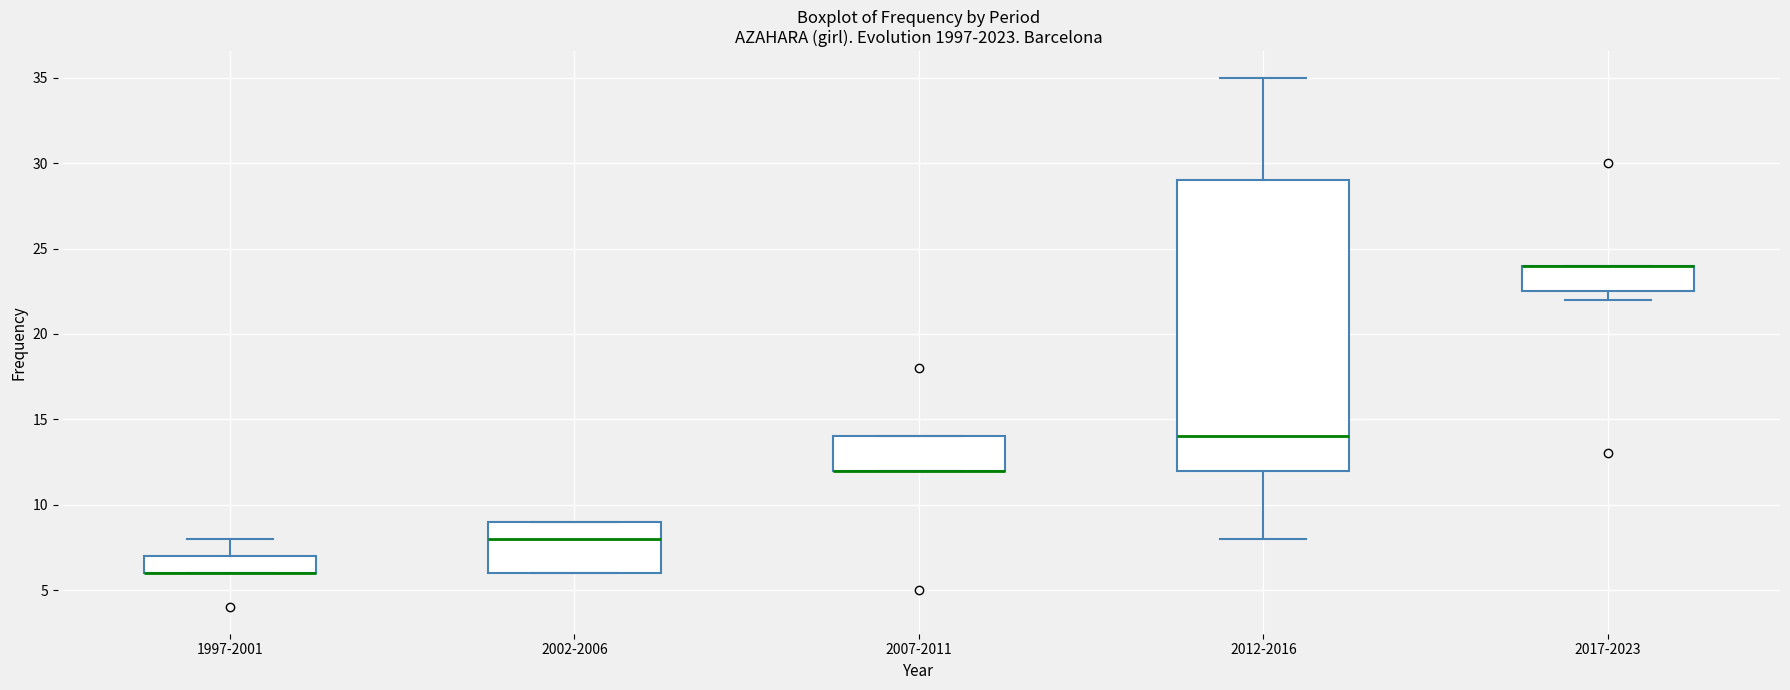

Where is the lower edge of the box for 2017-2023 on the y-axis? The values are not printed on the chart, so give them approximately, as read against the axis.

22.5